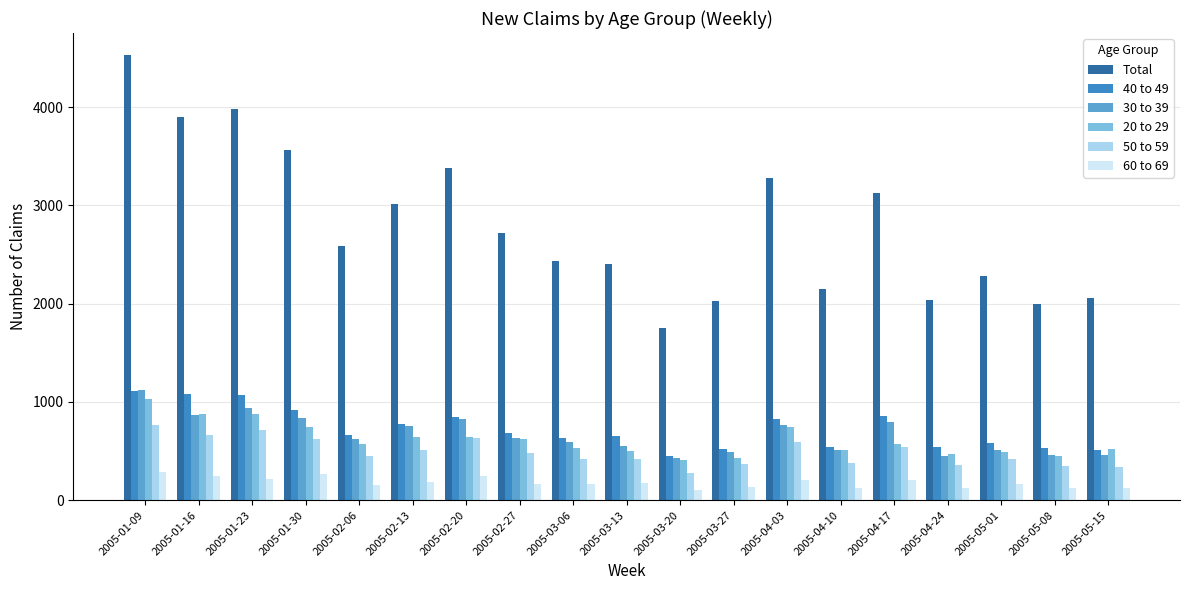

What is the average value of the 30 to 39 series?

663